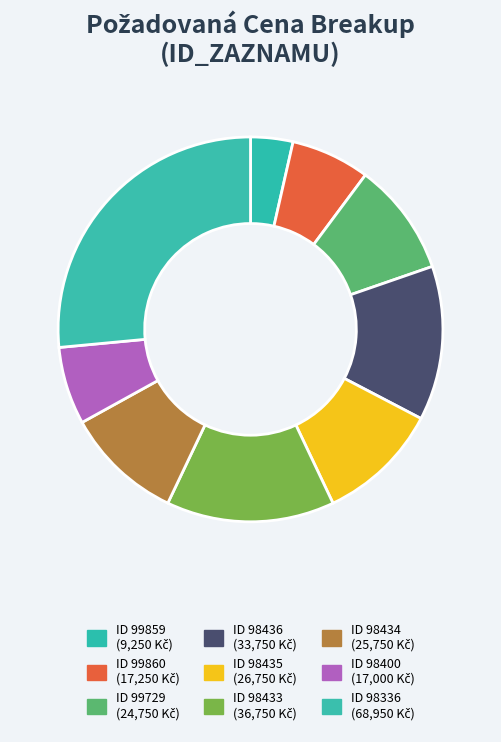

To the nearest percent, what is the difference between the largest and smallest slice percentages?

23%